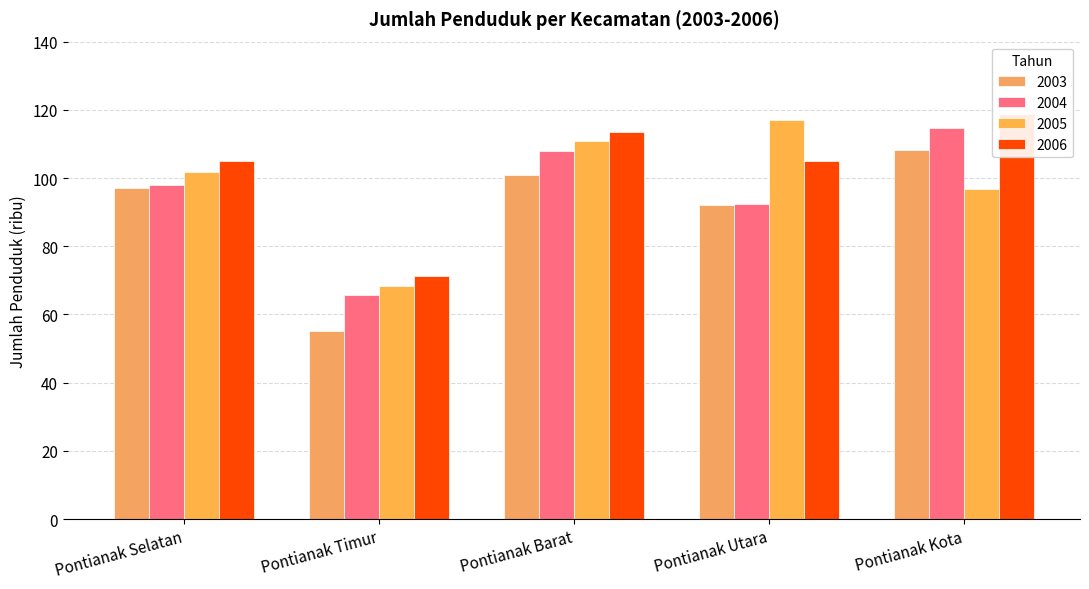

Which series has the widest spread of values?

2003